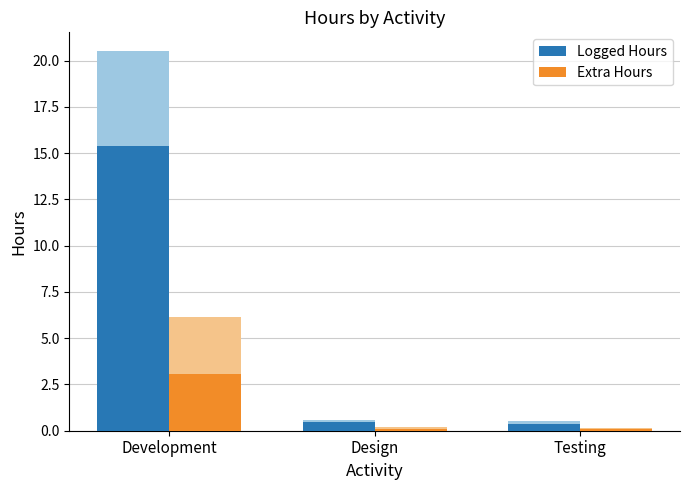

What is the difference between the highest and lowest values at Development?

12.3